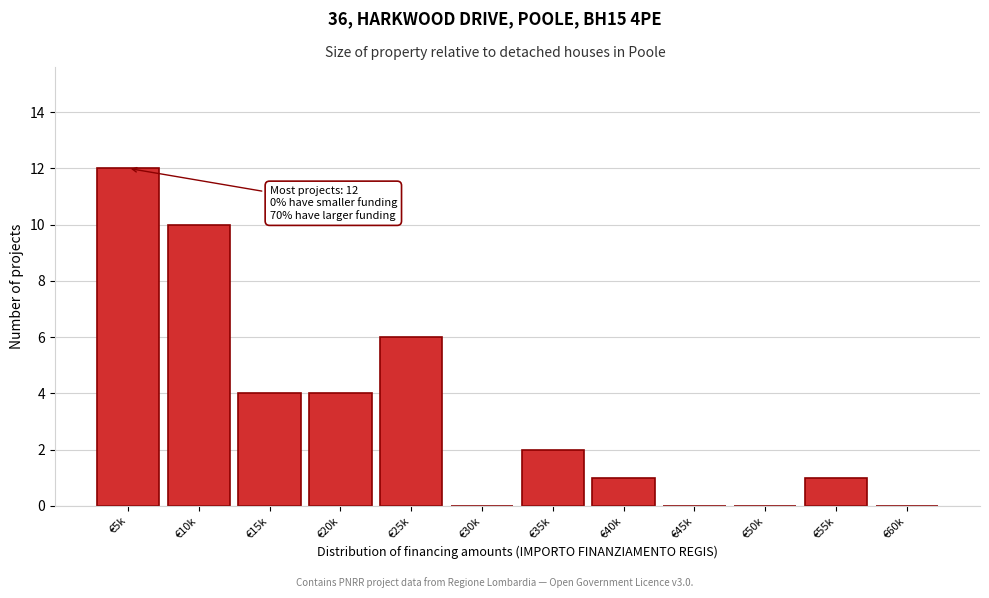

Reading right to left, list all the values displayed in this chart.

€60k=0	€55k=1	€50k=0	€45k=0	€40k=1	€35k=2	€30k=0	€25k=6	€20k=4	€15k=4	€10k=10	€5k=12